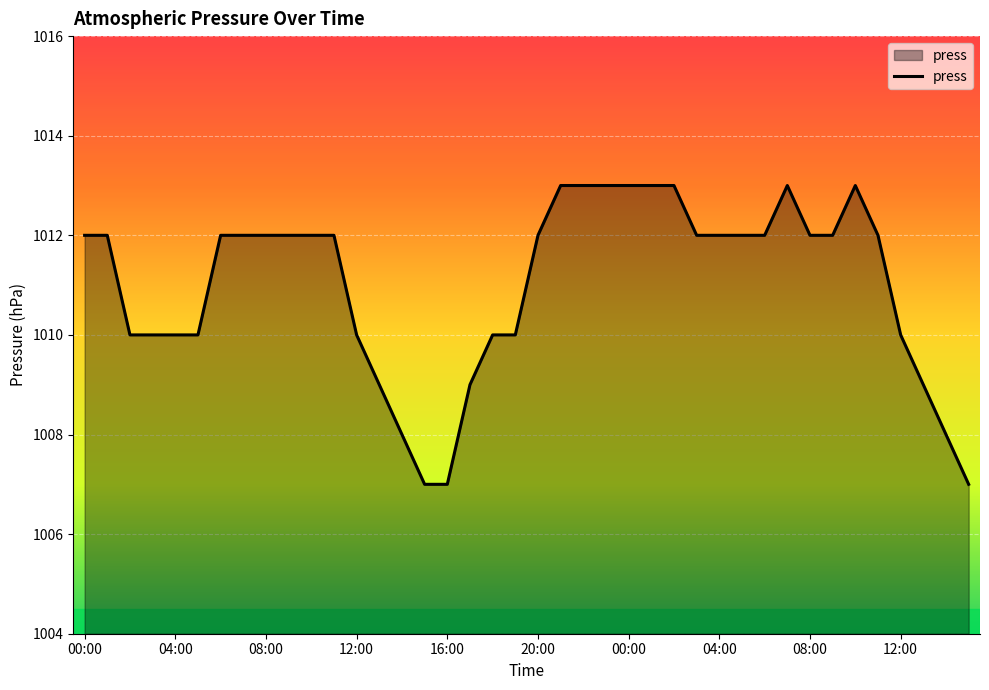

Reading right to left, extract all data points from this chart.

1007	1008	1009	1010	1012	1013	1012	1012	1013	1012	1012	1012	1012	1013	1013	1013	1013	1013	1013	1012	1010	1010	1009	1007	1007	1008	1009	1010	1012	1012	1012	1012	1012	1012	1010	1010	1010	1010	1012	1012